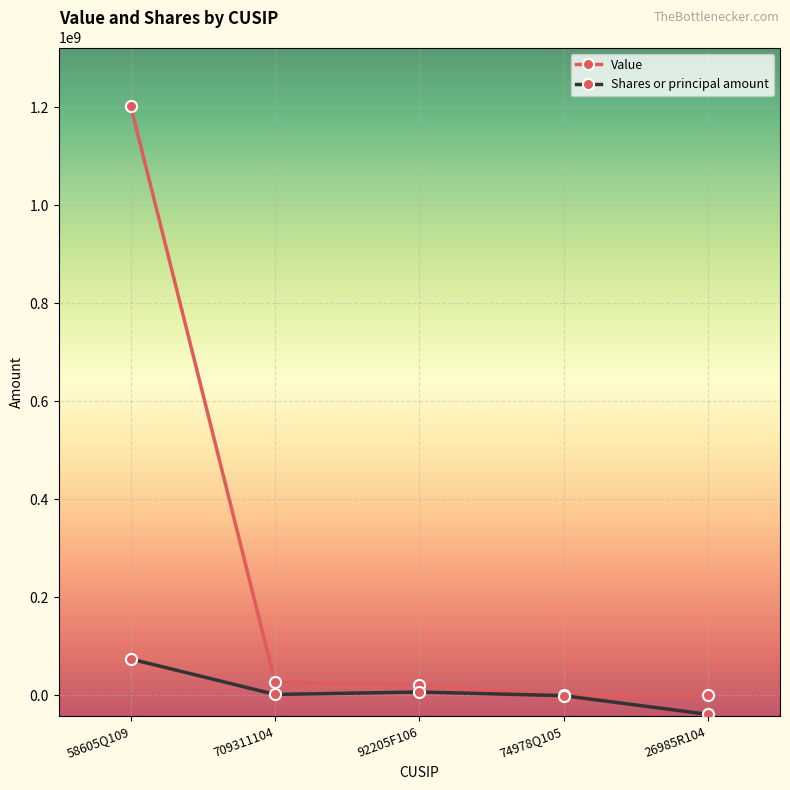

What is the maximum value shown in the chart?

1201673000